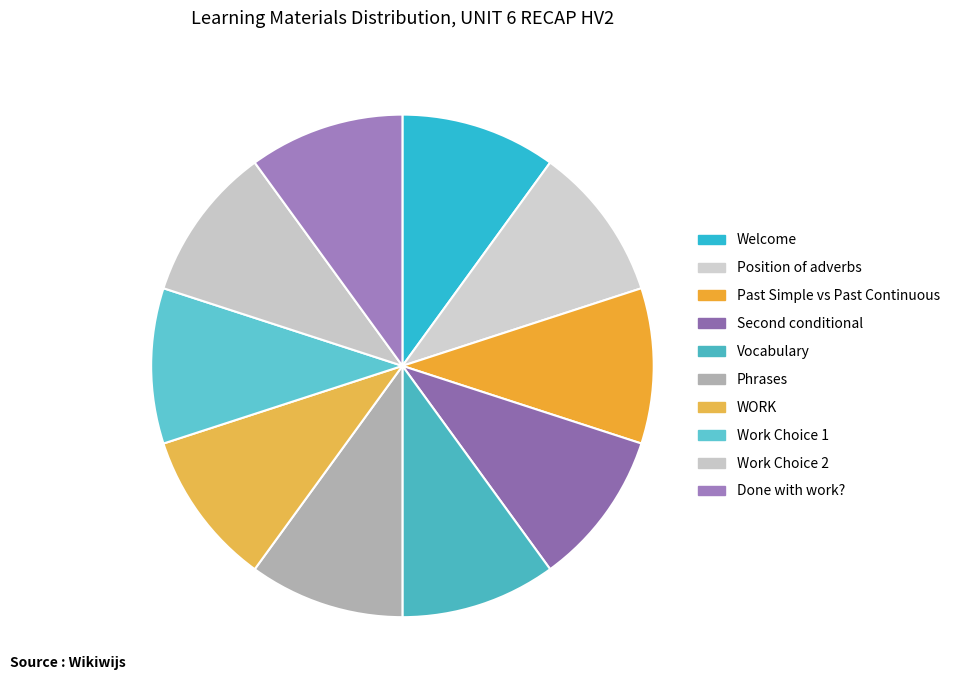

Count the number of slices in the pie.

10